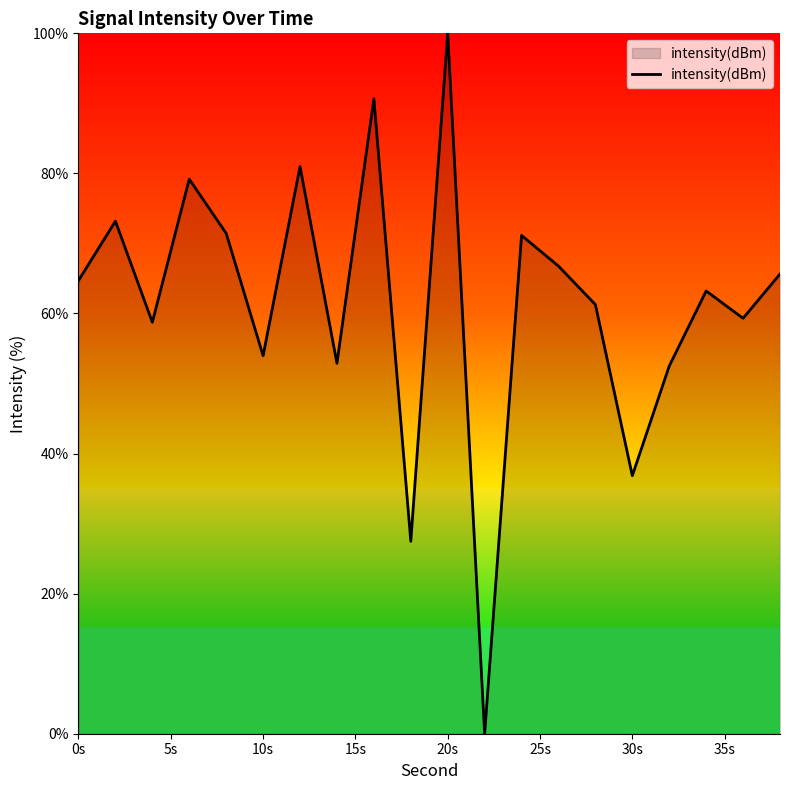

What is the maximum value shown in the chart?

100.0